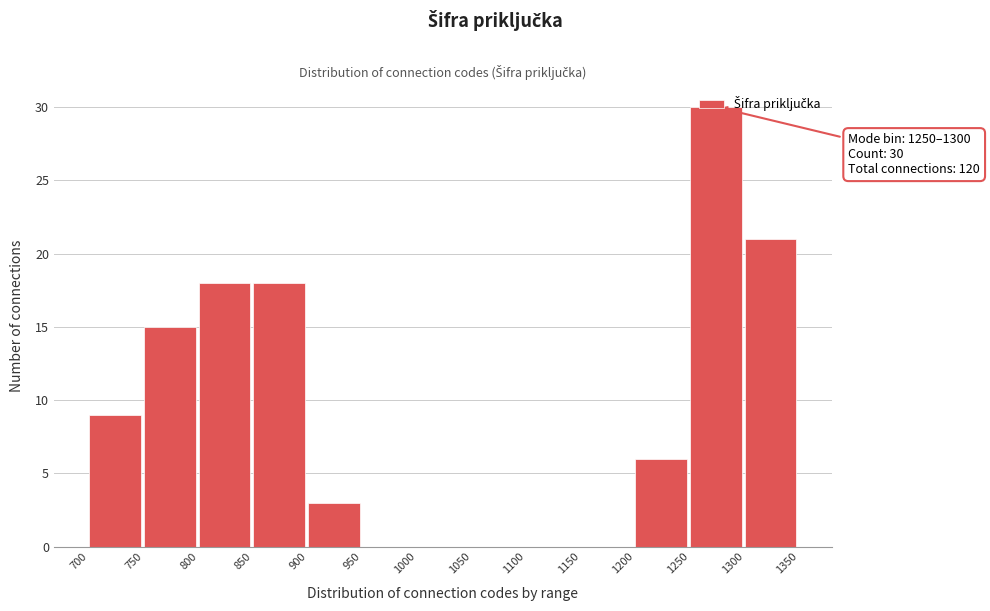

Over which range of the x-axis is the bar tallest?

1250 to 1300